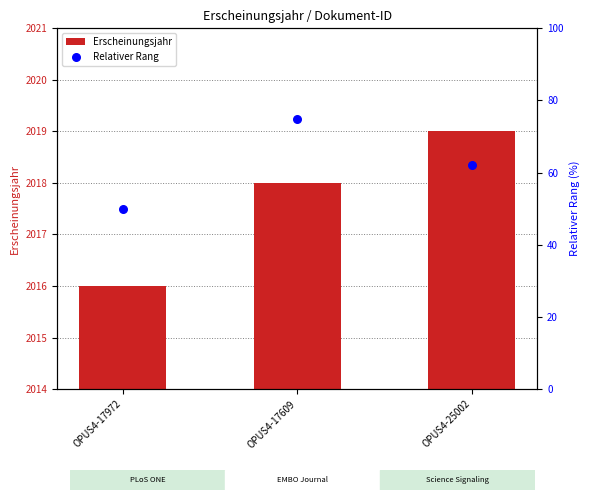

At how many categories does at least one series exceed 27?

3